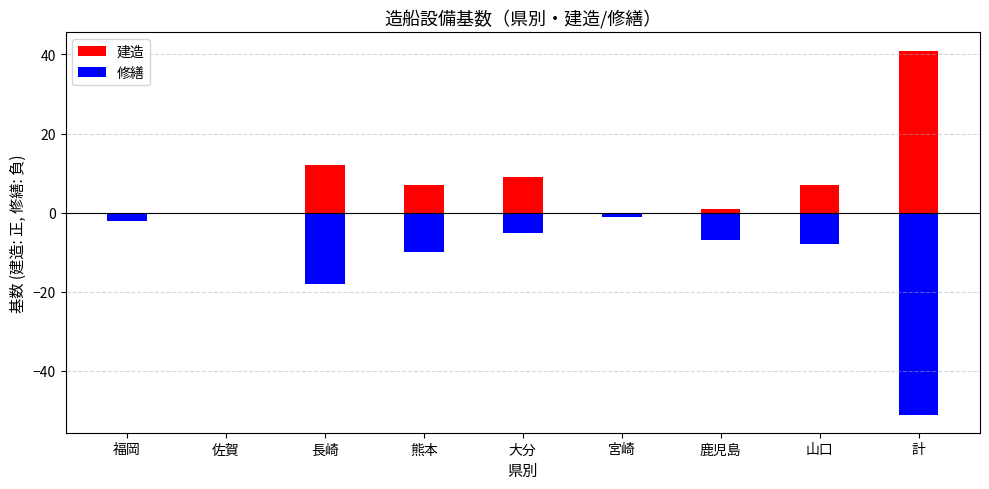

Which series changed the most between 佐賀 and 山口?

修繕